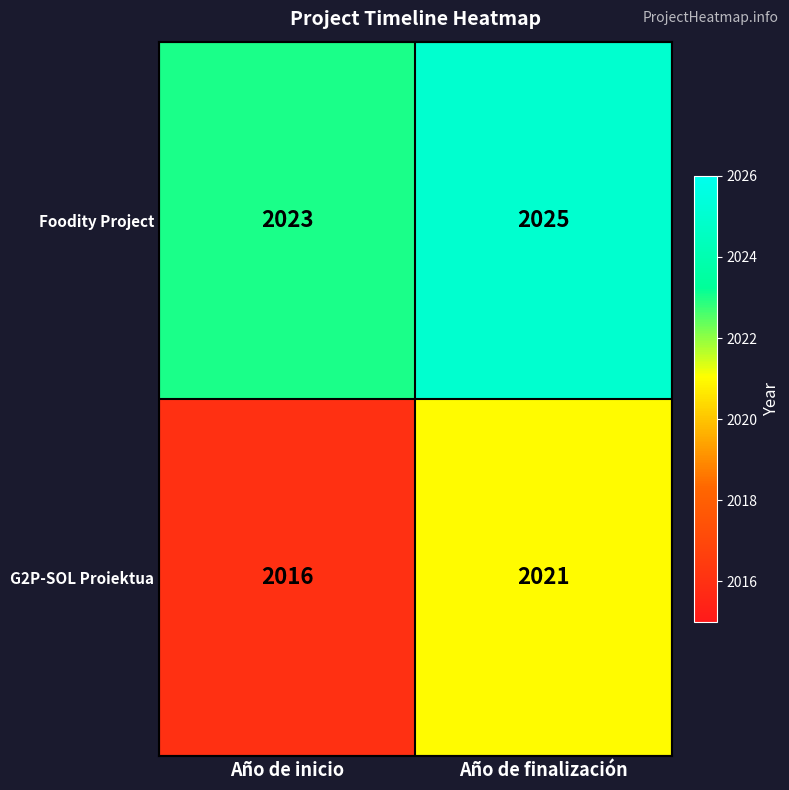

At which label is Foodity Project closest to 2024?

Año de inicio